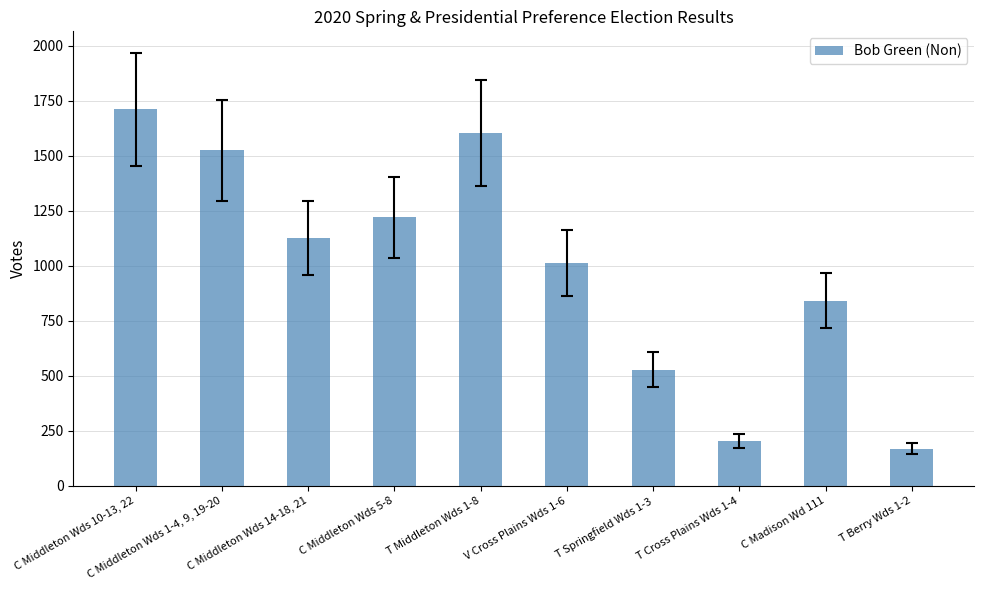

Between C Middleton Wds 1-4, 9, 19-20 and C Middleton Wds 10-13, 22, which is larger?

C Middleton Wds 10-13, 22